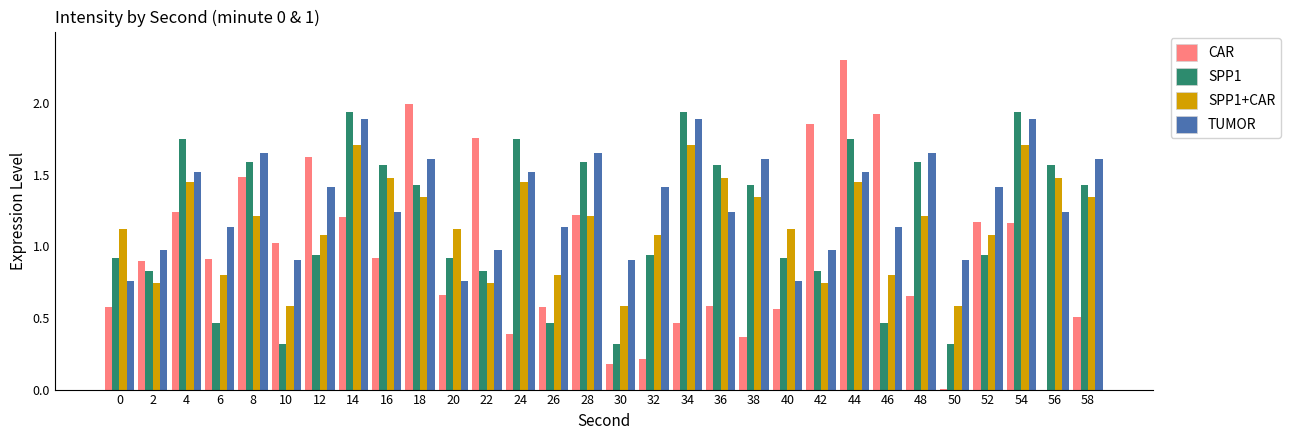

What is the greatest value displayed?

2.3